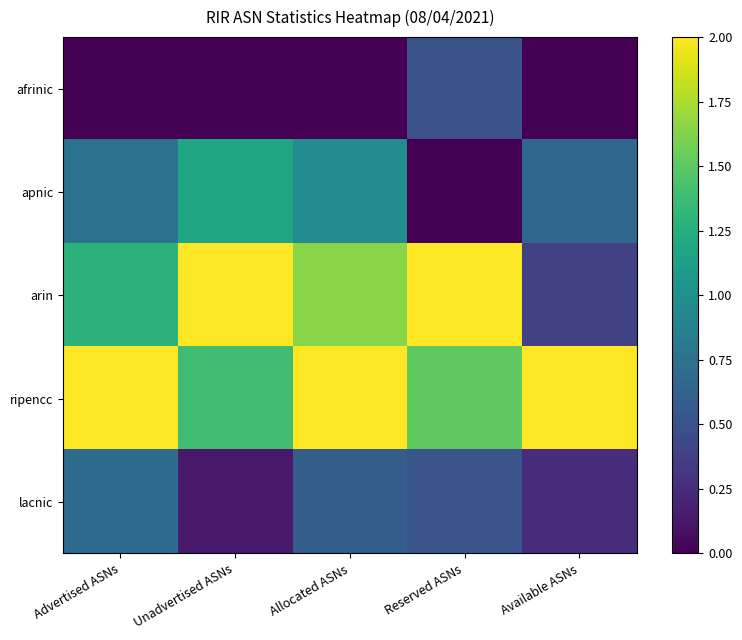

What is the difference between the highest and lowest values at Reserved ASNs?

2.0